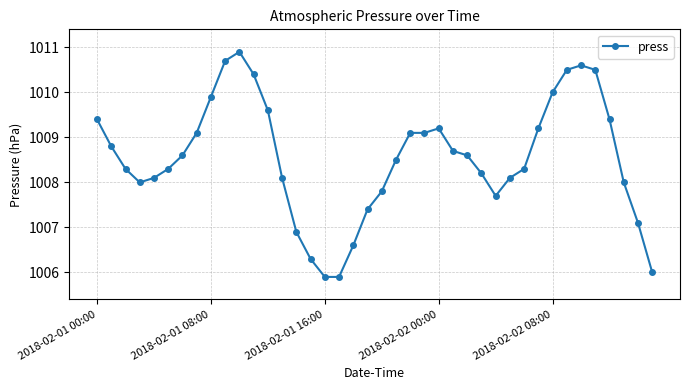

How many data points does each series have?

40